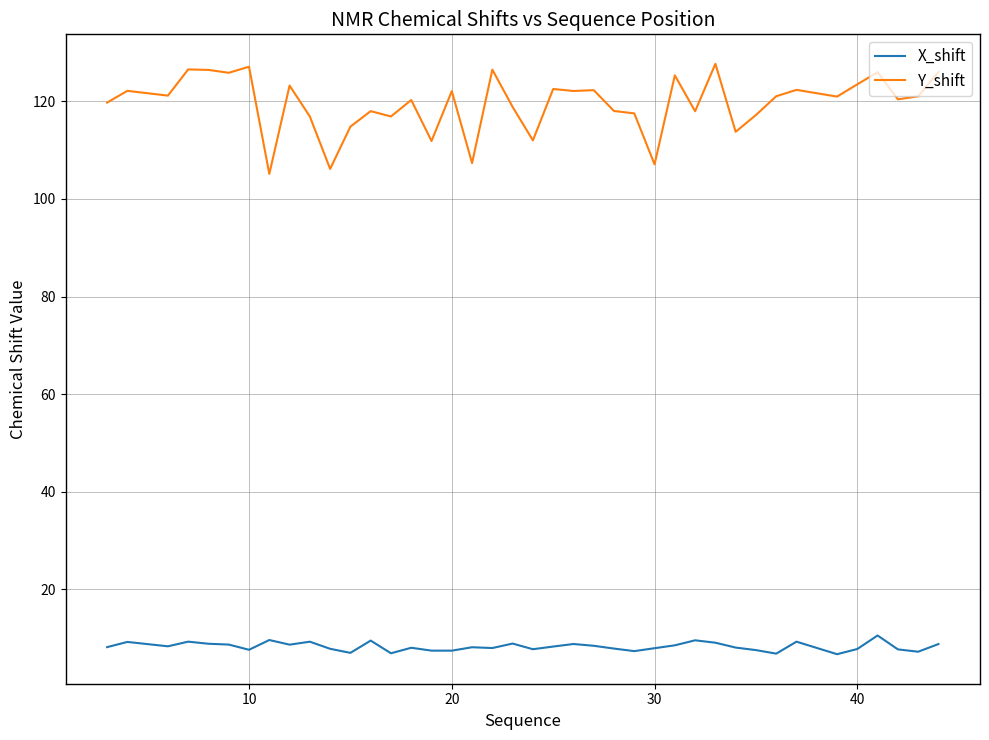

What is the difference between the maximum and minimum values in the X_shift series?

3.8